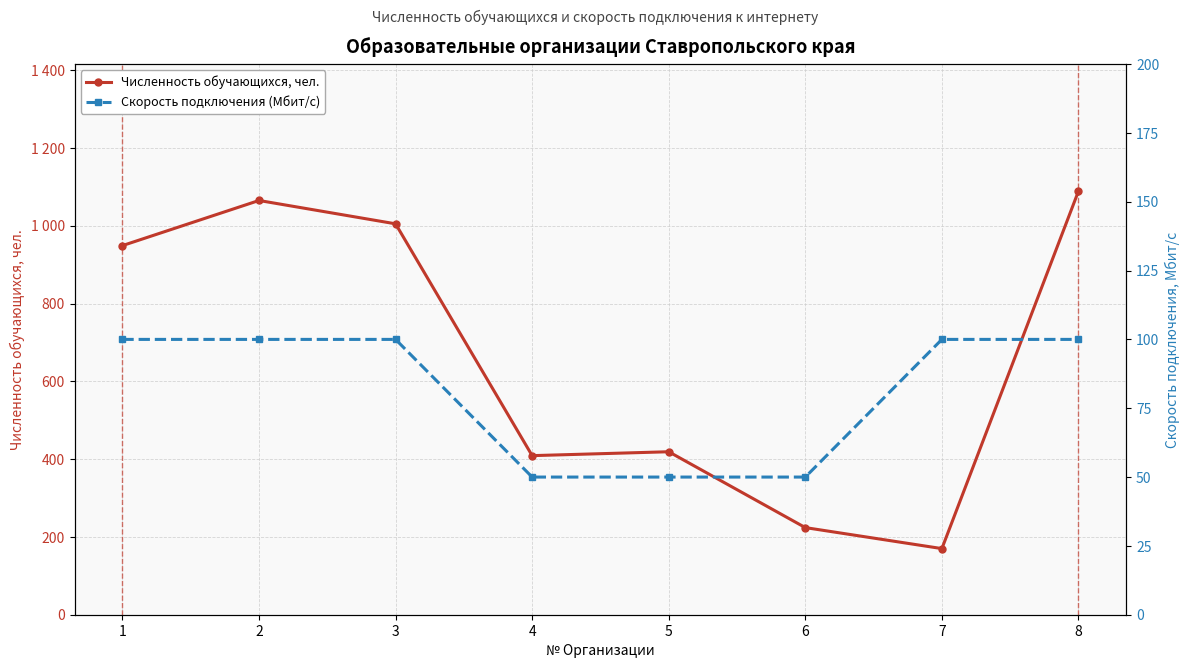

What is the average value of the Скорость подключения (Мбит/с) series?

81